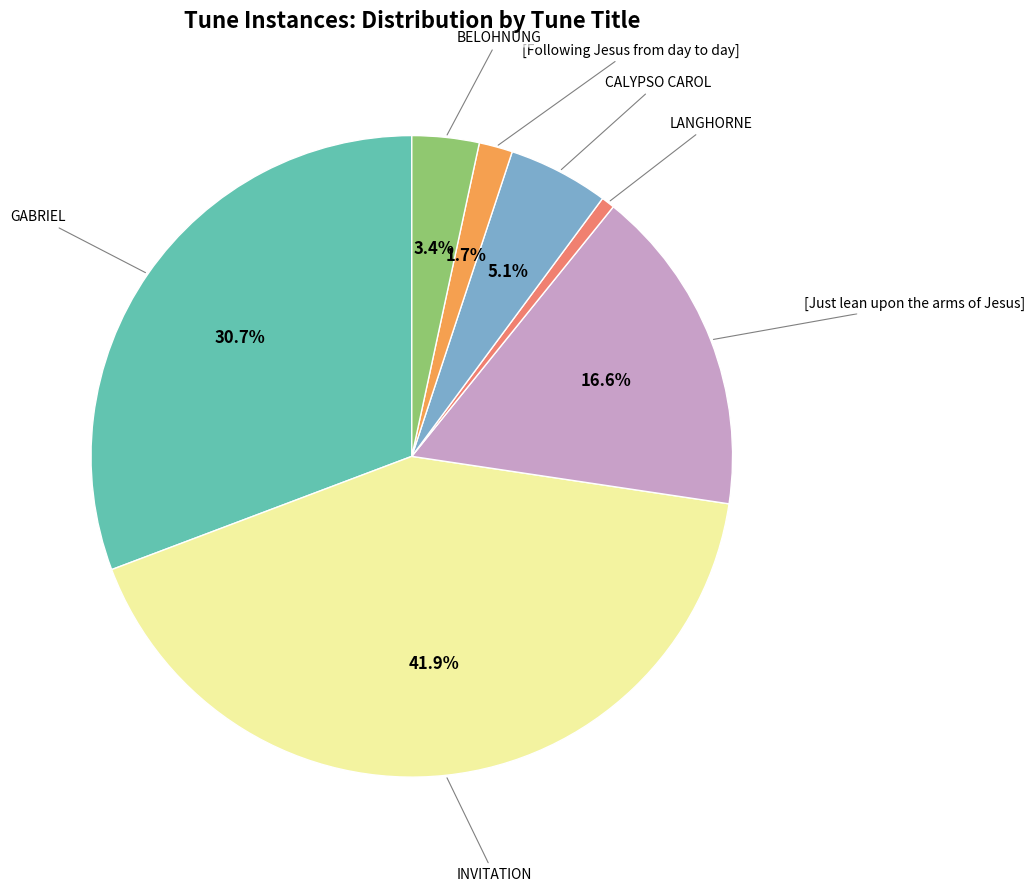

The GABRIEL slice represents 21% of the pie. True or false?

False